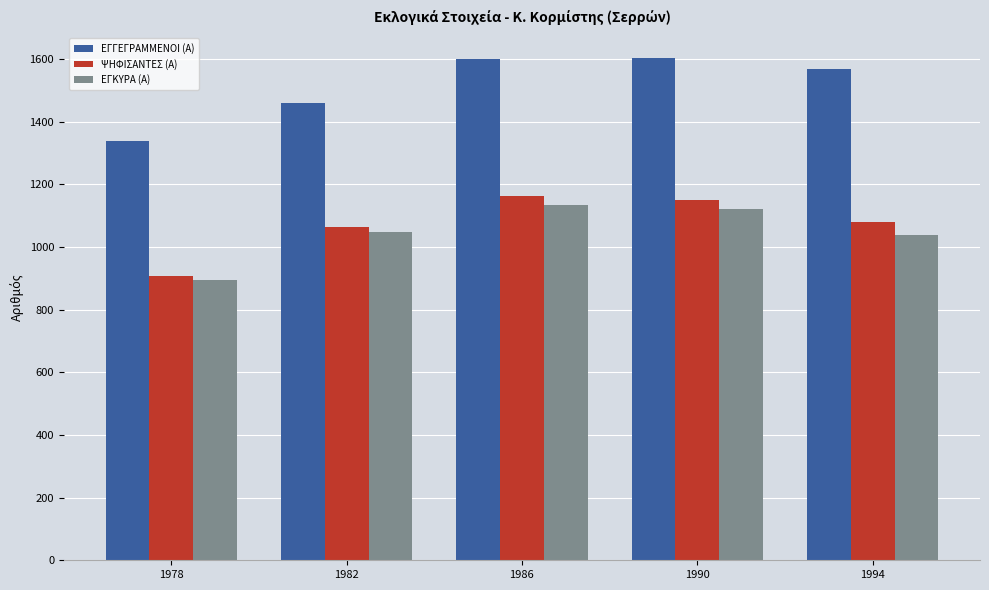

The value of ΕΓΚΥΡΑ (Α) at 1978 is 1435. True or false?

False